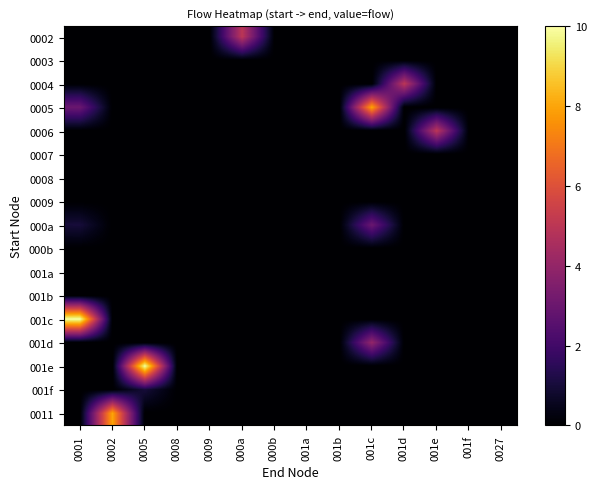

List the series in order of their peak value, lowest first.

0003, 0007, 0008, 0009, 000b, 001a, 001b, 001f, 000a, 001d, 0002, 0004, 0006, 0005, 0011, 001c, 001e